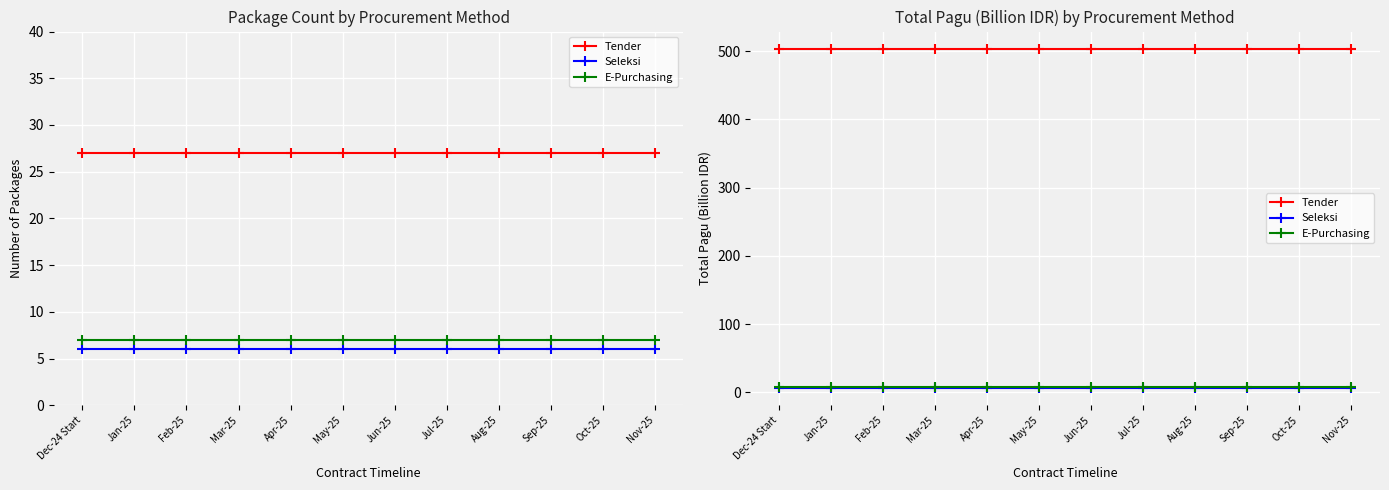

Which label corresponds to the largest value in the chart?

Dec-24 Start